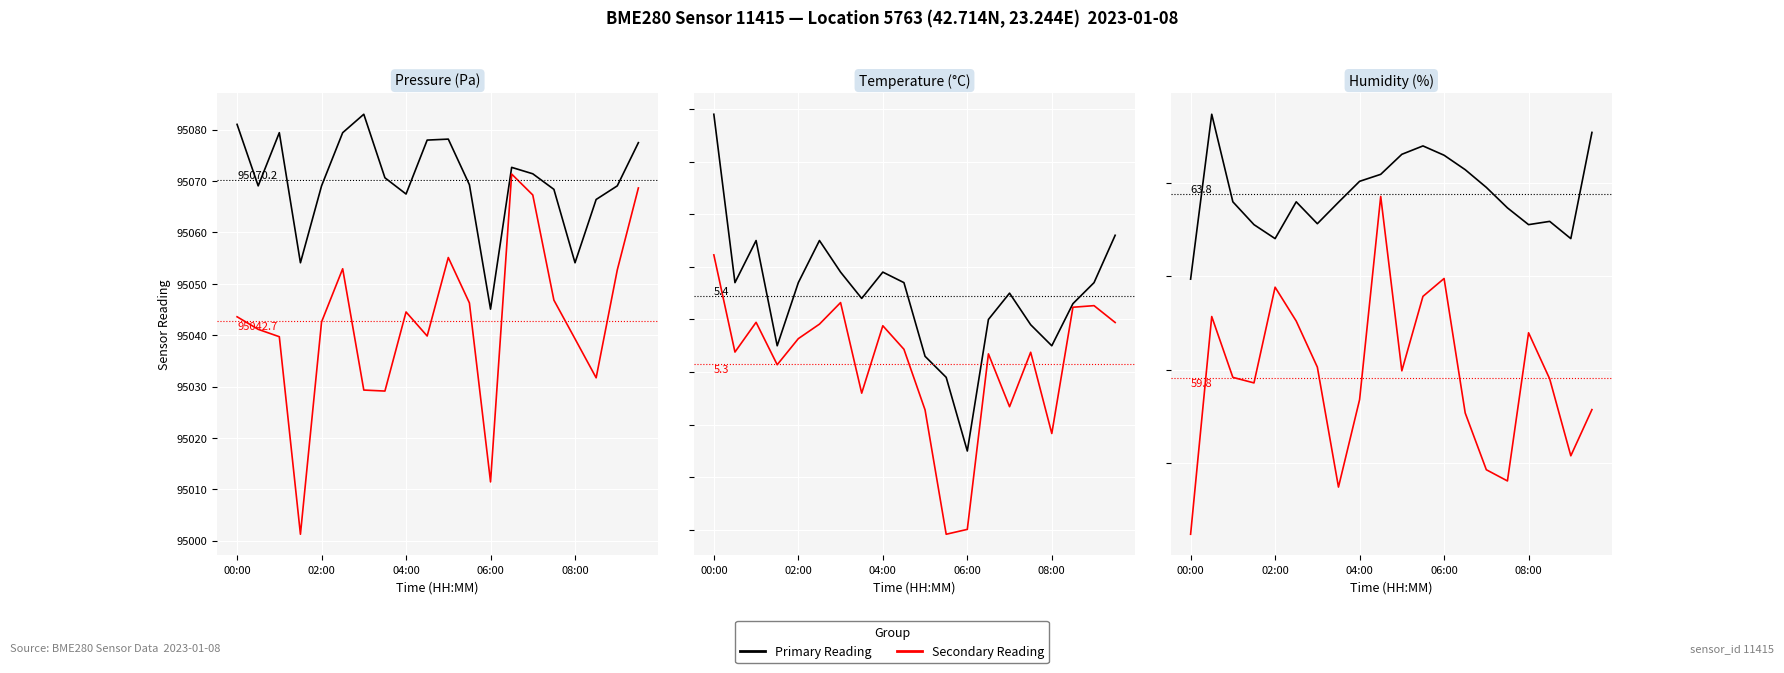

What are all the series names shown in the legend?

Primary Reading, Secondary Reading